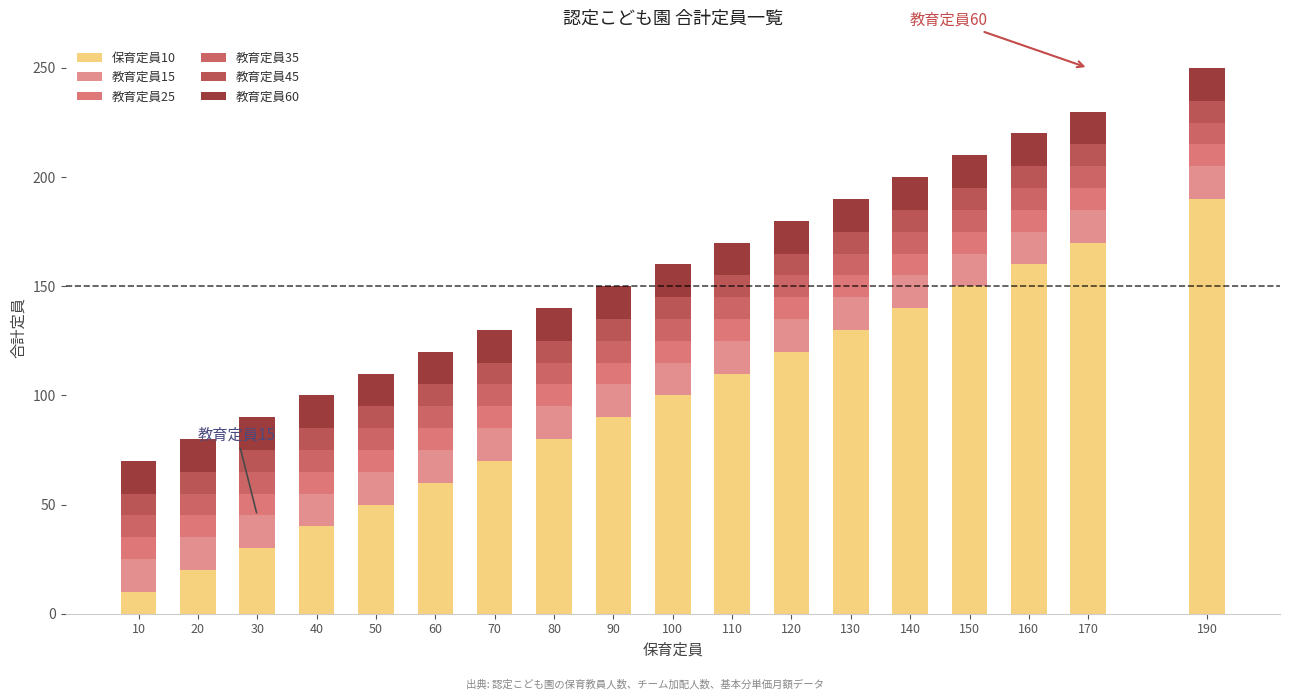

How many bars are there in total?

18